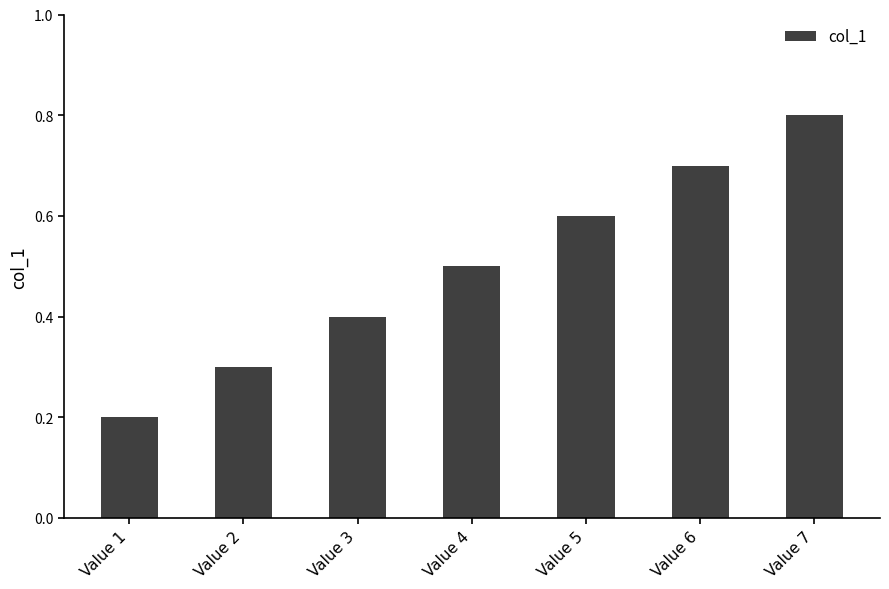

Which has a higher value, Value 2 or Value 7?

Value 7